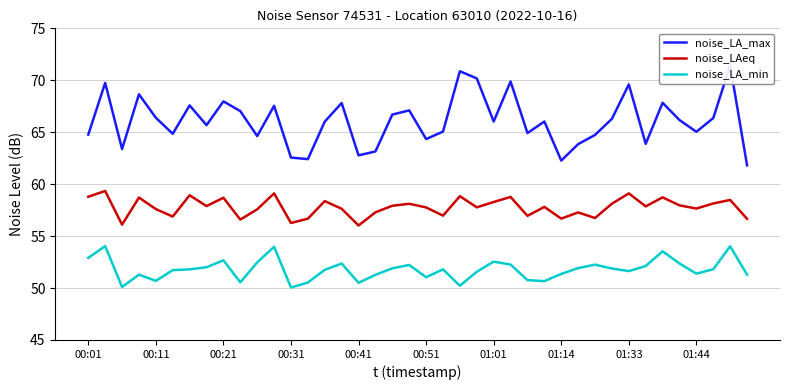

What is the total value across all series at 38?

183.9